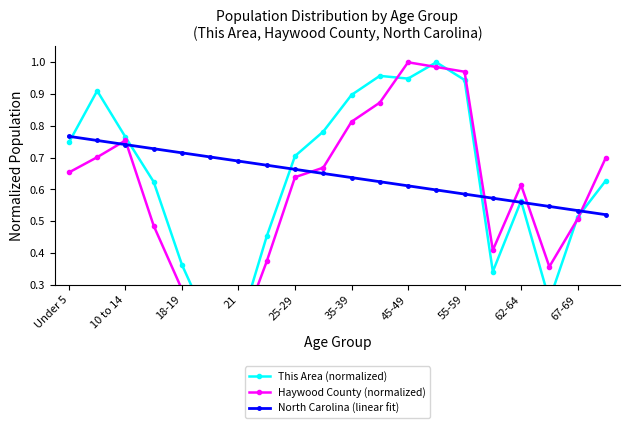

What are all the series names shown in the legend?

This Area (normalized), Haywood County (normalized), North Carolina (linear fit)